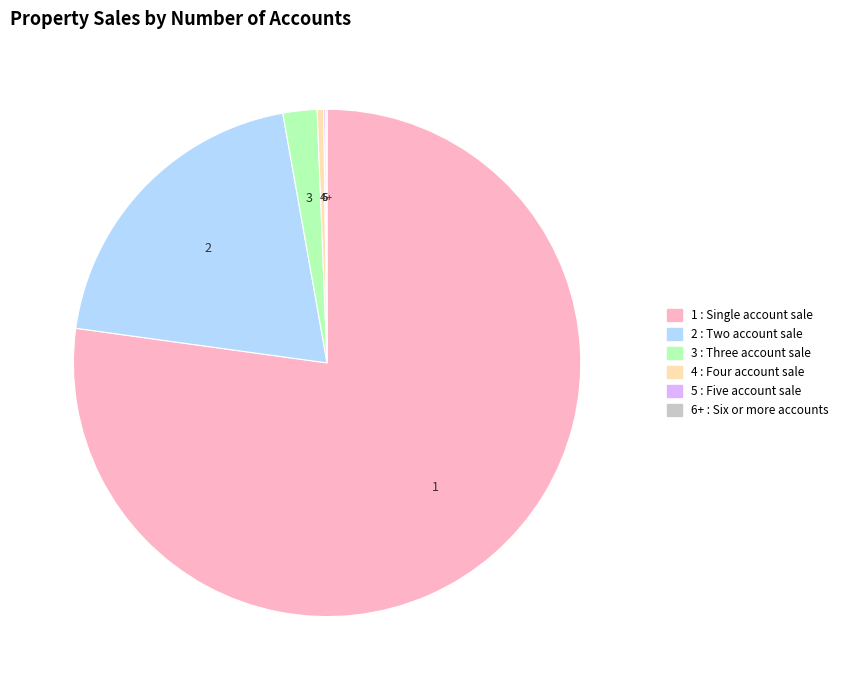

Rank the categories by value from highest to lowest.

1 Account, 2 Accounts, 3 Accounts, 4 Accounts, 5 Accounts, 6+ Accounts